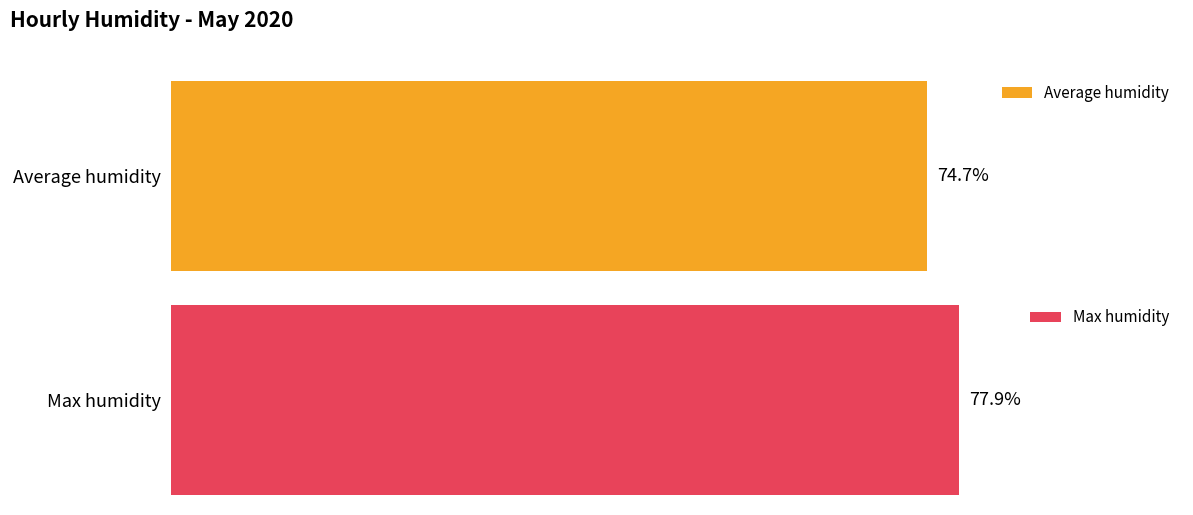

Which series has the largest range (max minus min)?

Average humidity